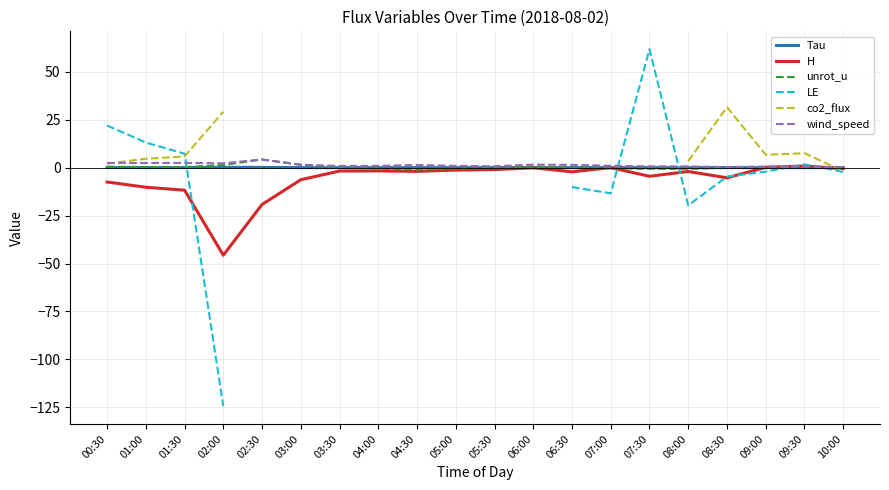

At which category does LE reach its first local valley?

07:00